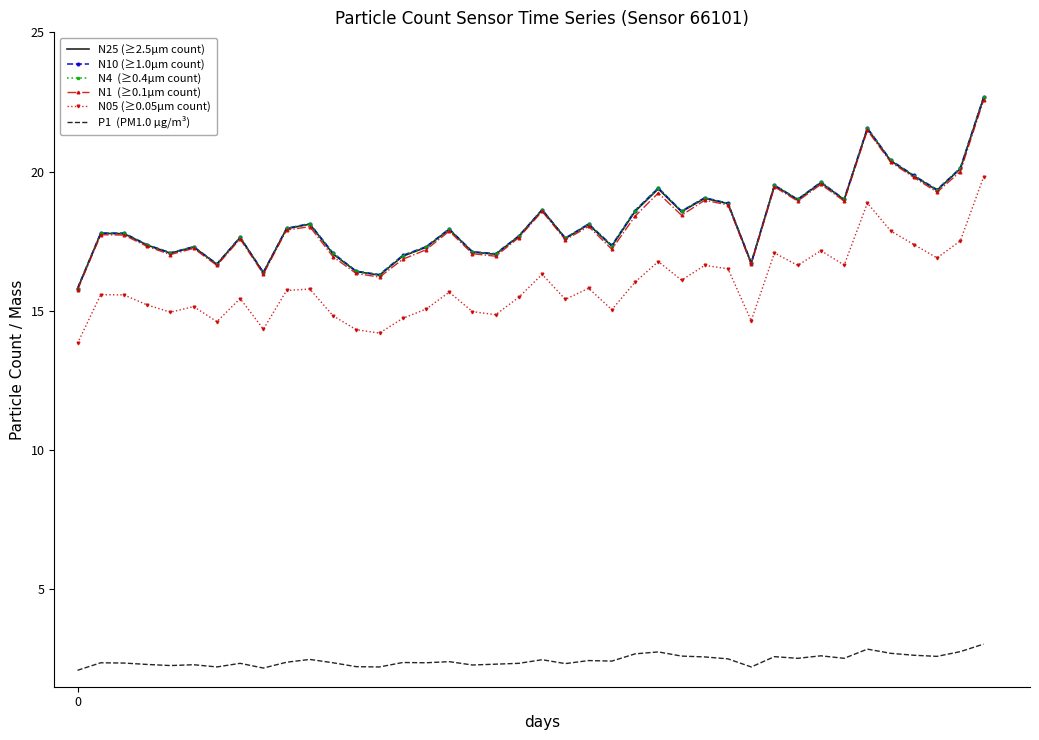

What is the smallest value displayed?

2.1